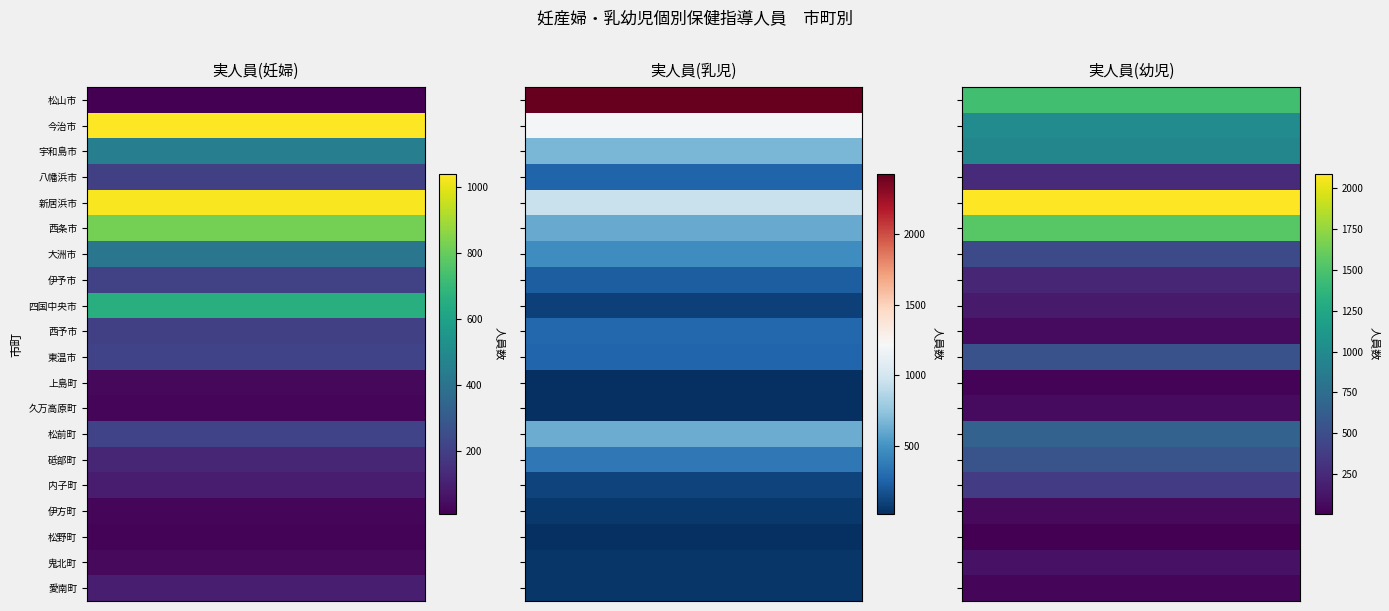

Reading left to right, list all the values displayed in this chart.

実人員(妊婦): 10	1038	451	206	1028	822	412	214	660	205	217	32	23	216	120	87	29	21	37	95
実人員(乳児): 2422	1210	676	265	959	617	480	235	104	282	266	31	27	628	366	115	61	22	52	53
実人員(幼児): 1454	1006	964	254	2086	1546	472	232	153	63	528	25	68	656	543	369	60	6	107	46